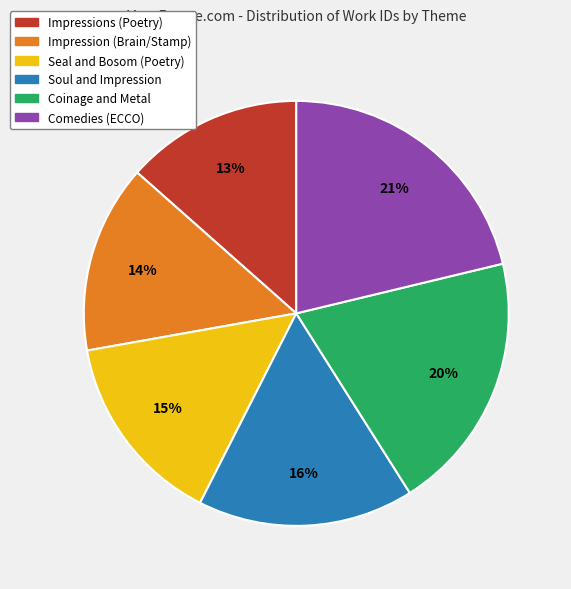

Does any single category account for the majority?

No